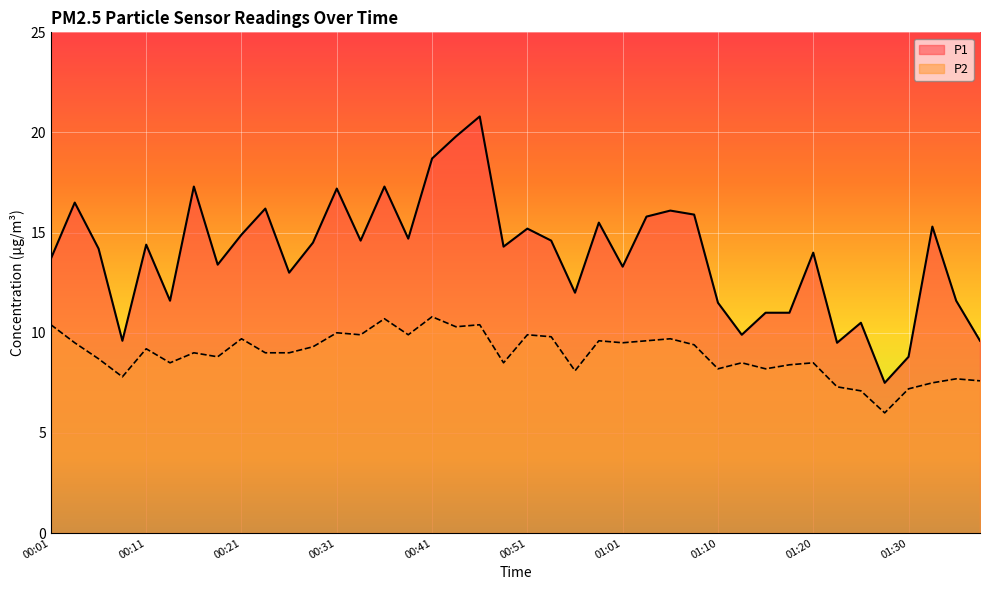

How many interior local valleys does the P1 series have?

12